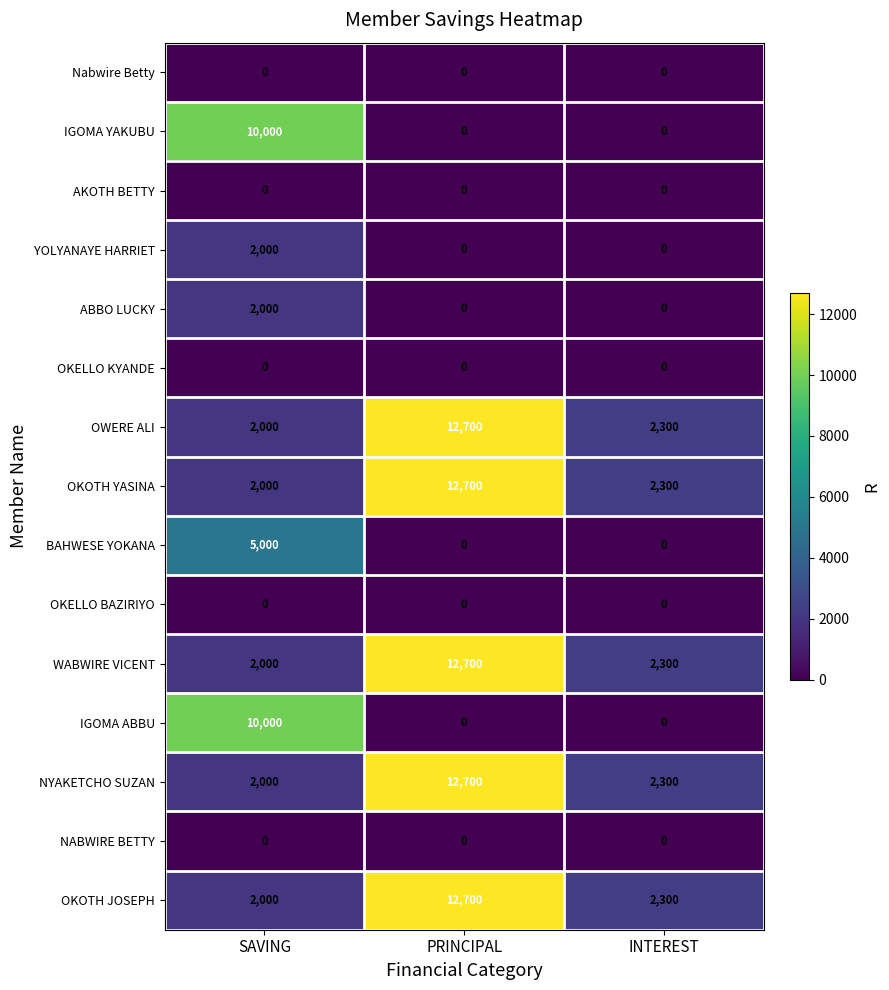

At which label does OWERE ALI first exceed 2300?

PRINCIPAL